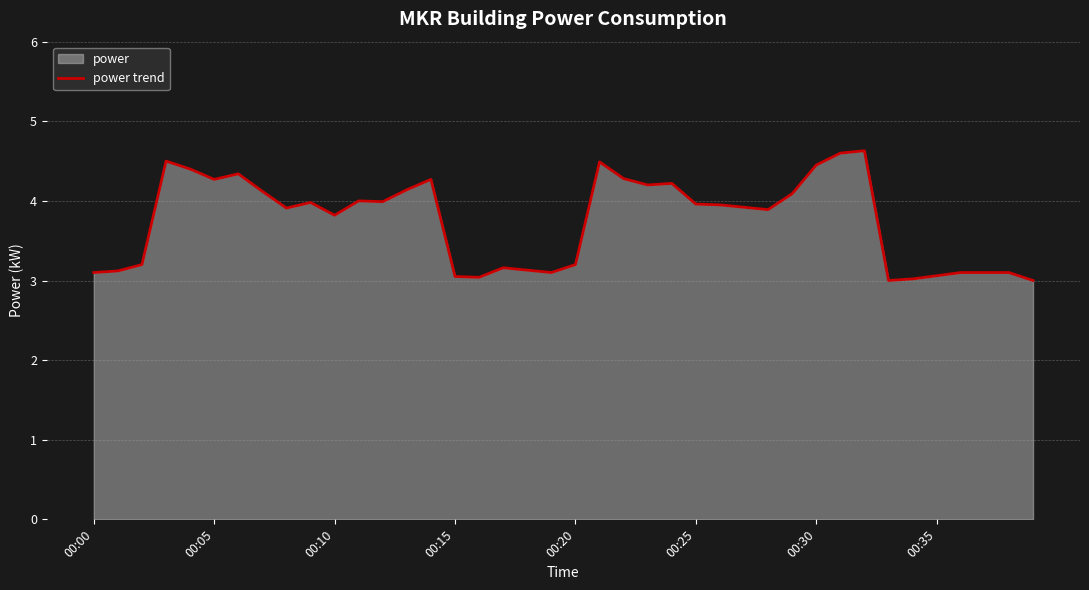

What is the value of the 2nd point from the left?

3.1